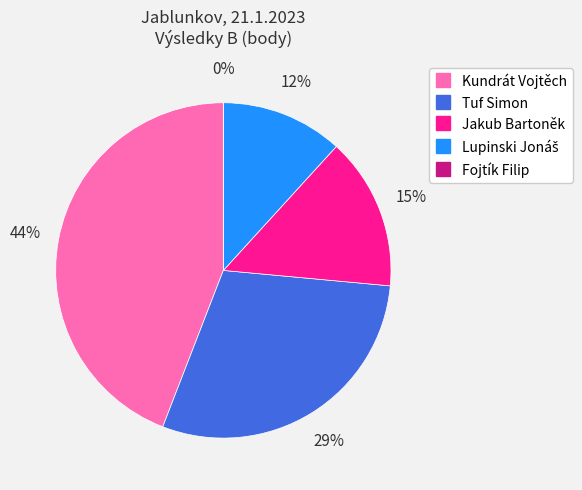

To the nearest percent, what is the combined percentage of Kundrát Vojtěch and Lupinski Jonáš?

56%